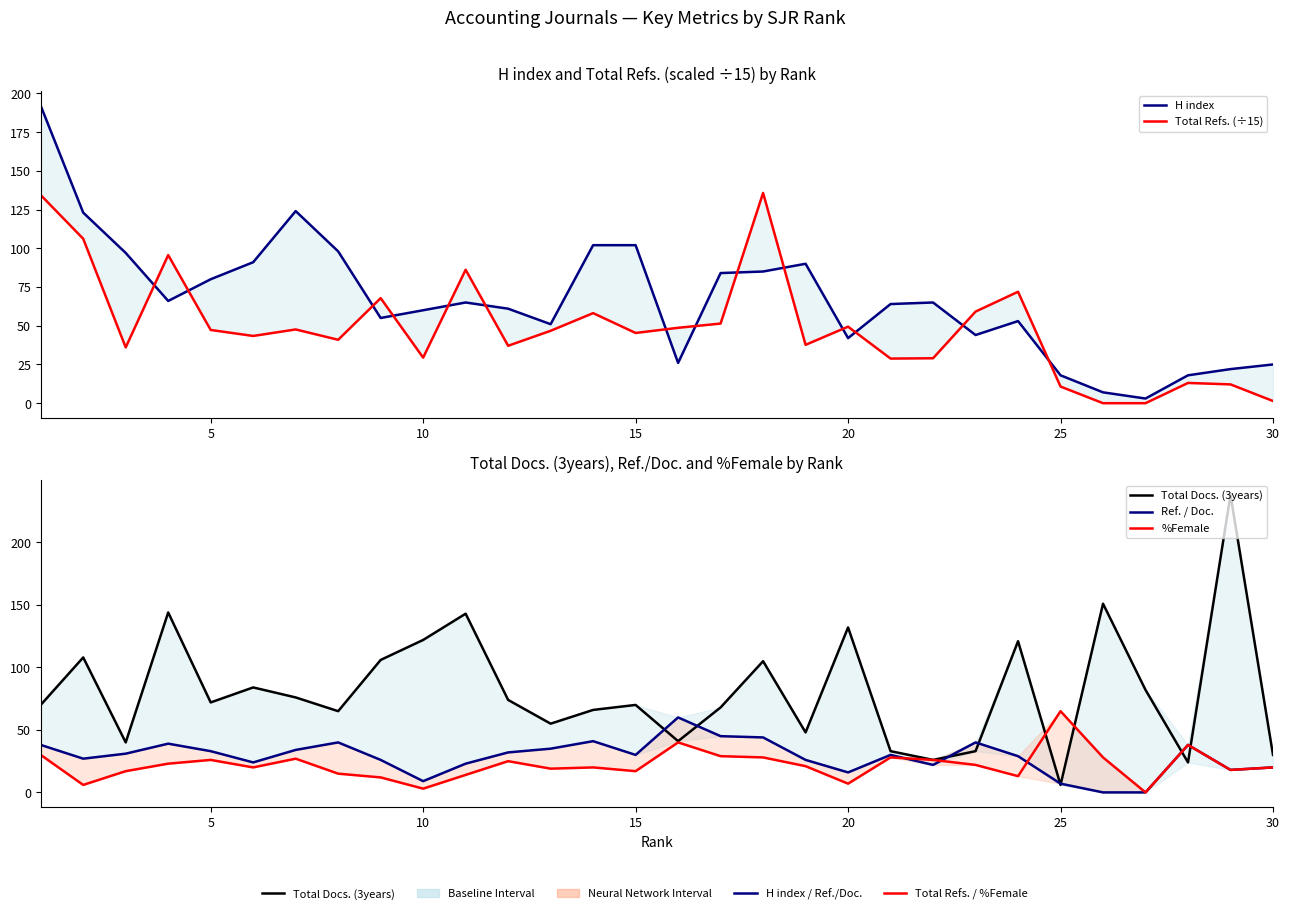

Which series has the largest range (max minus min)?

Total Docs. (3years)